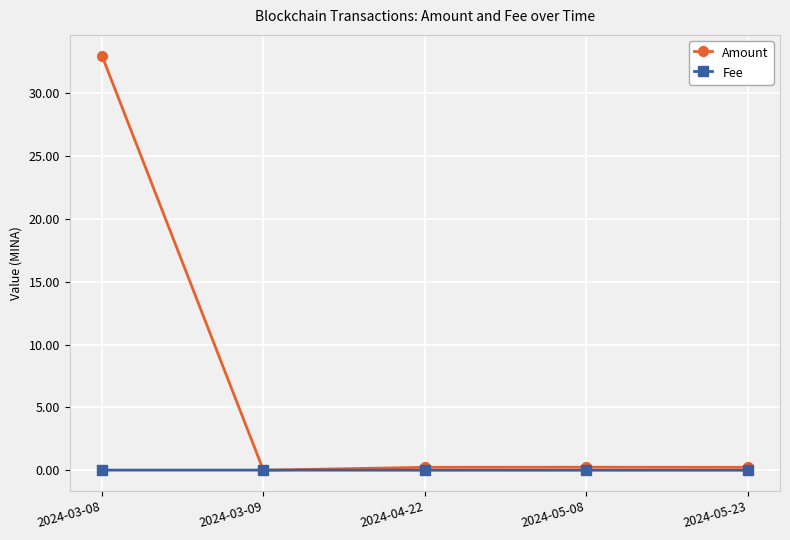

True or false: Amount has a value of 0.0 at 2024-03-09.

True